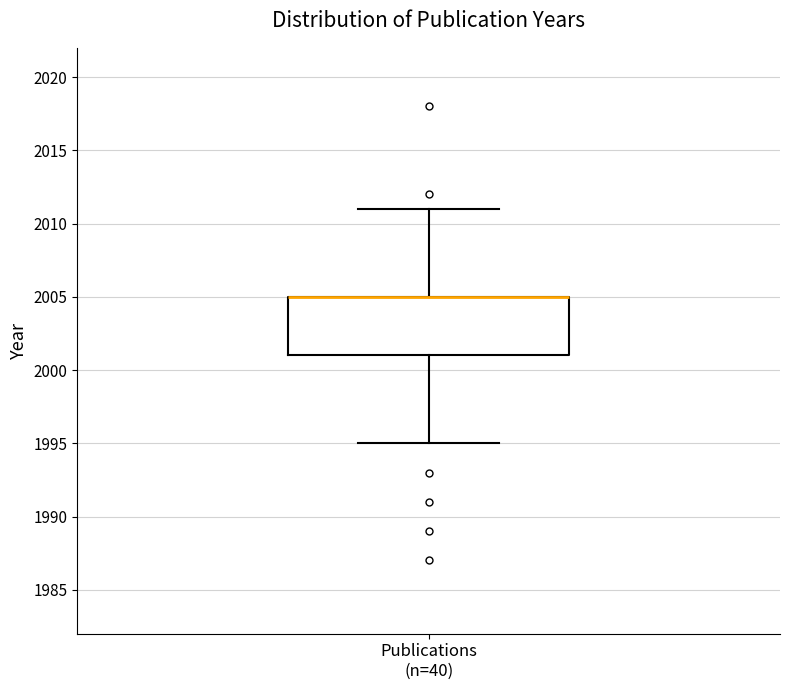

Transcribe this box plot: give where the median line is, the range the box spans, and where the two whiskers end, as read against the y-axis. The values are not printed on the chart, so give them approximately, as read against the axis.

median 2005 (drawn on the box's upper edge), box 2001 to 2005, whiskers 1995 to 2011